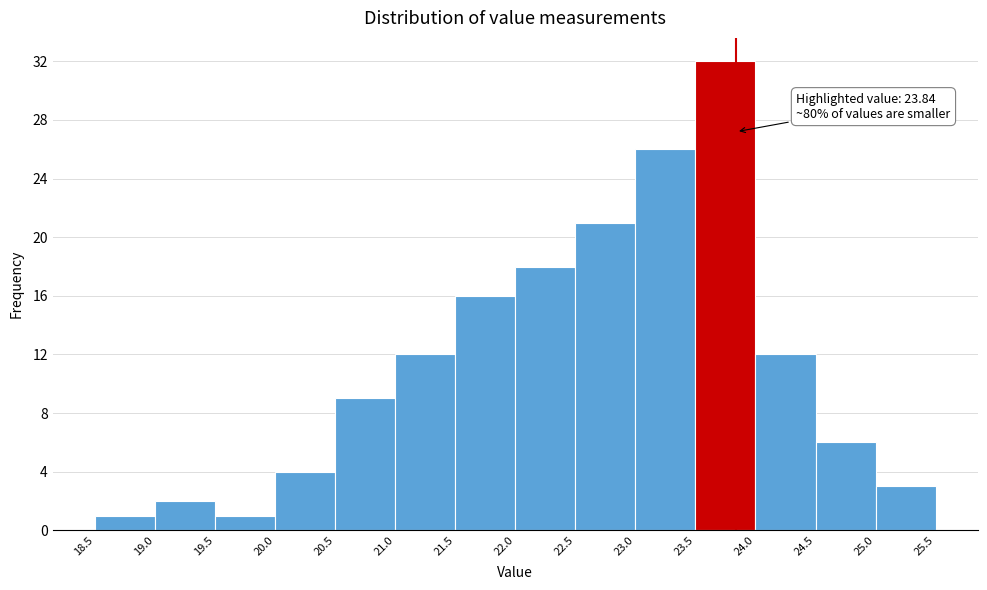

Which range on the x-axis has the tallest bar?

23.5 to 24.0